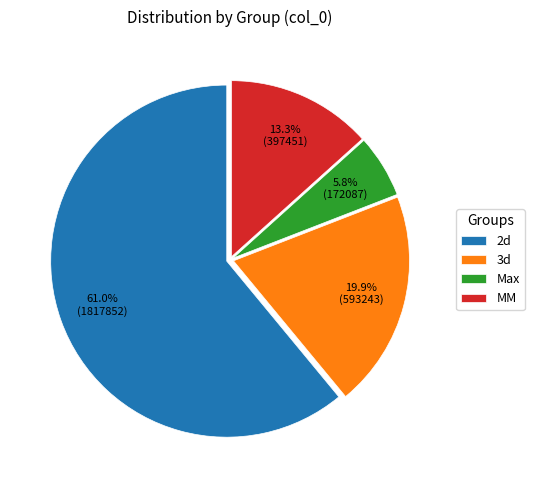

Approximately how many times larger is the value at Max compared to MM?

0.4